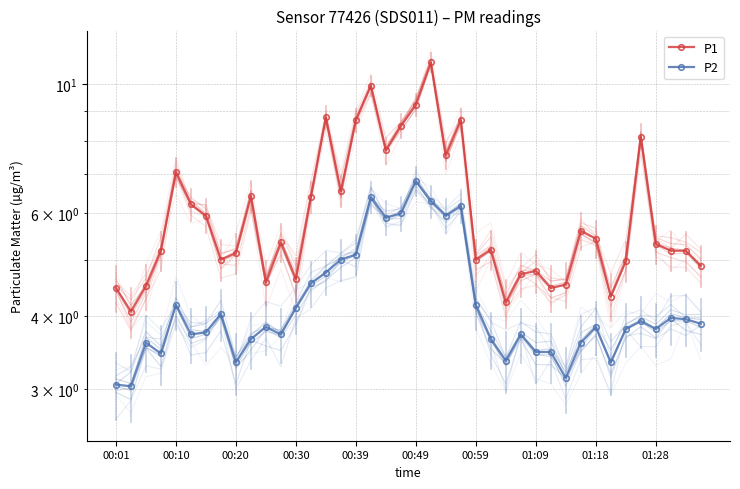

What are all the series names shown in the legend?

P1, P2